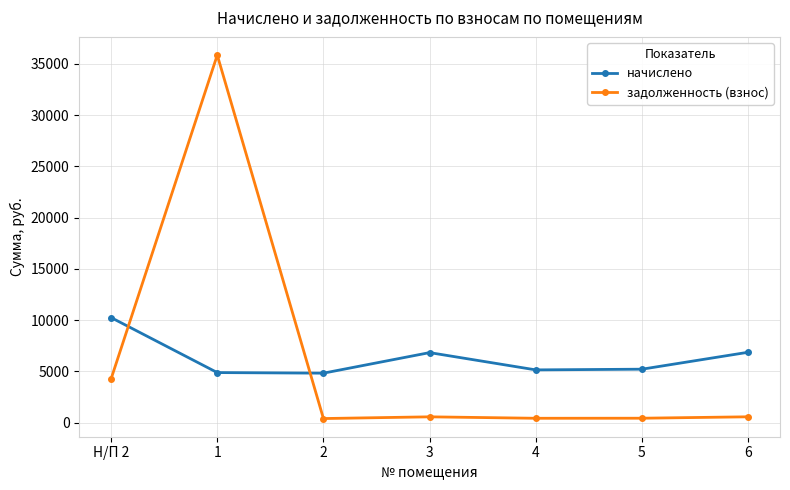

In начислено, how many points are lower than both neighbors (excluding endpoints)?

2